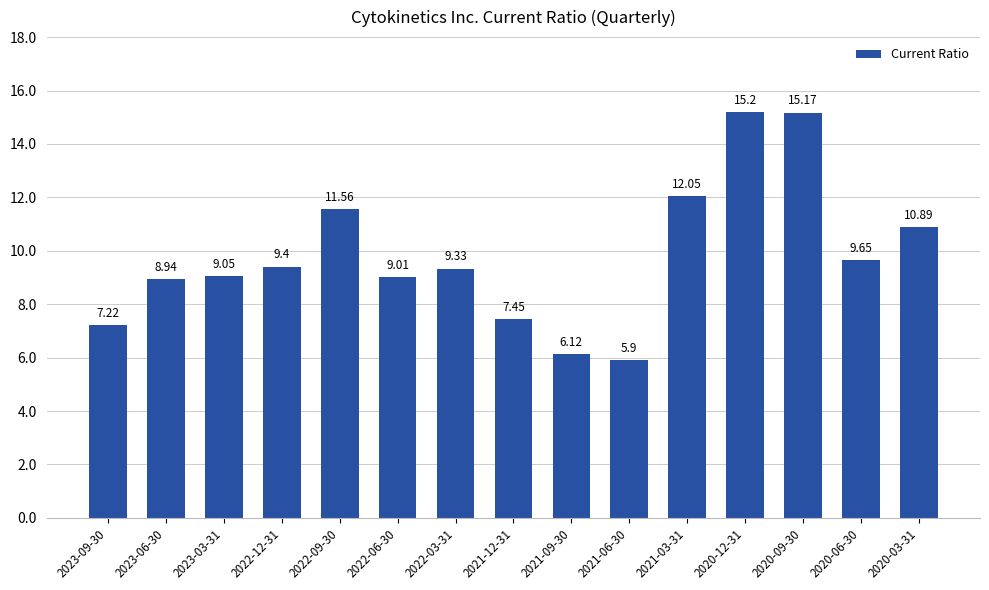

What is the difference between the second highest and minimum values?

9.3